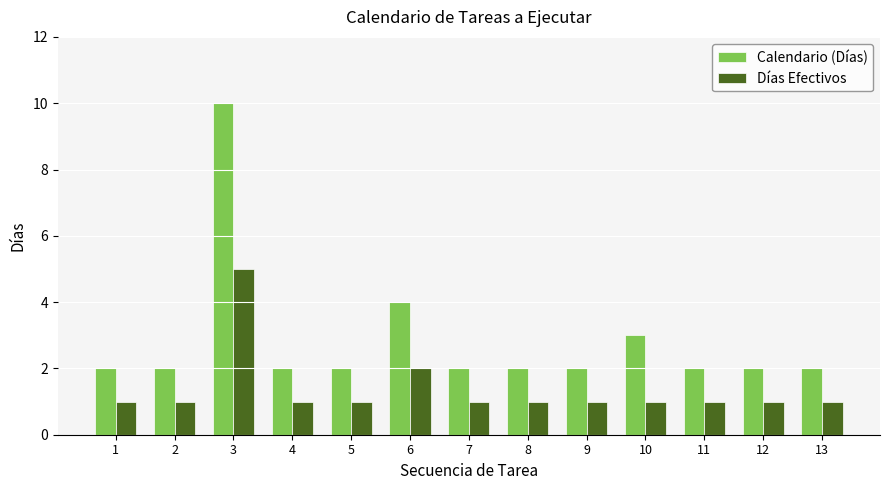

The value of Días Efectivos at 10 is 0. True or false?

False